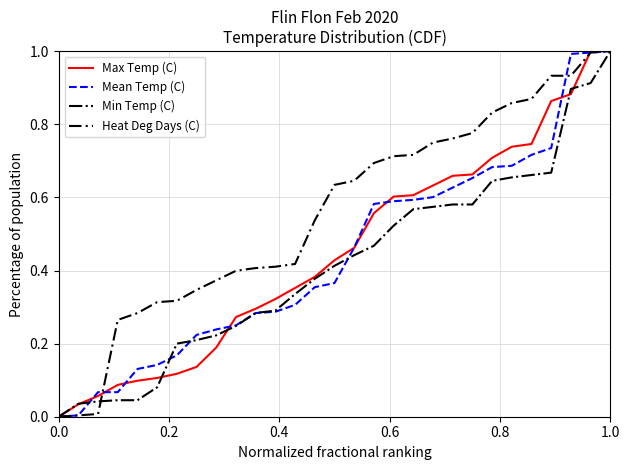

What is the maximum value for Heat Deg Days (C)?

1.0